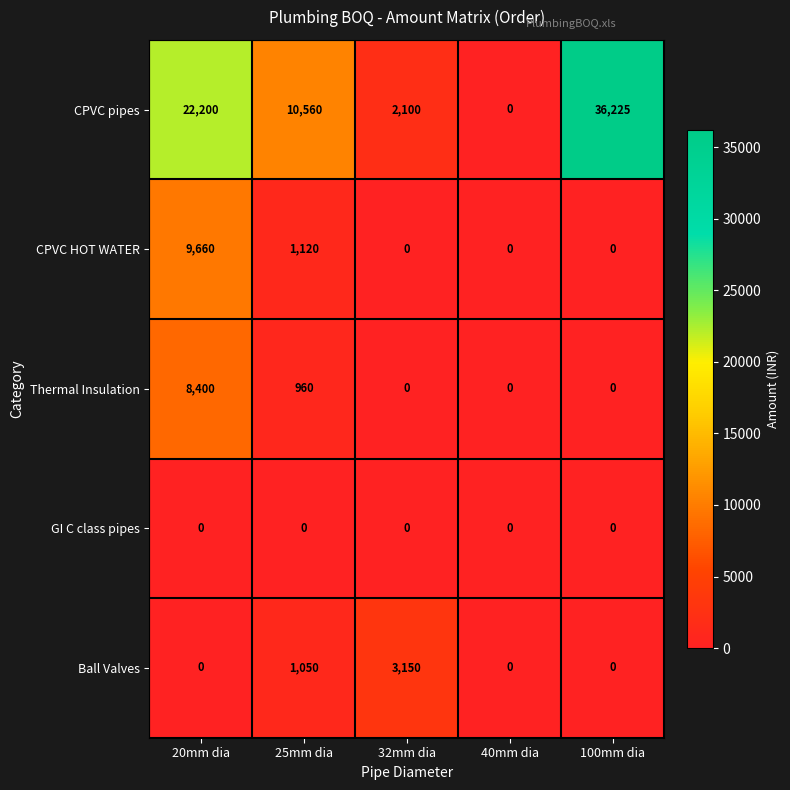

True or false: Thermal Insulation has a value of -4830 at 100mm dia.

False